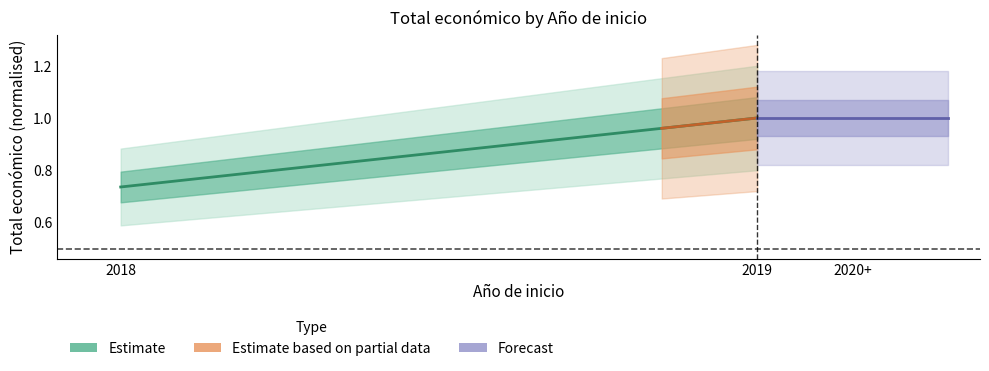

Where is Estimate nearest to the value 0?

2018